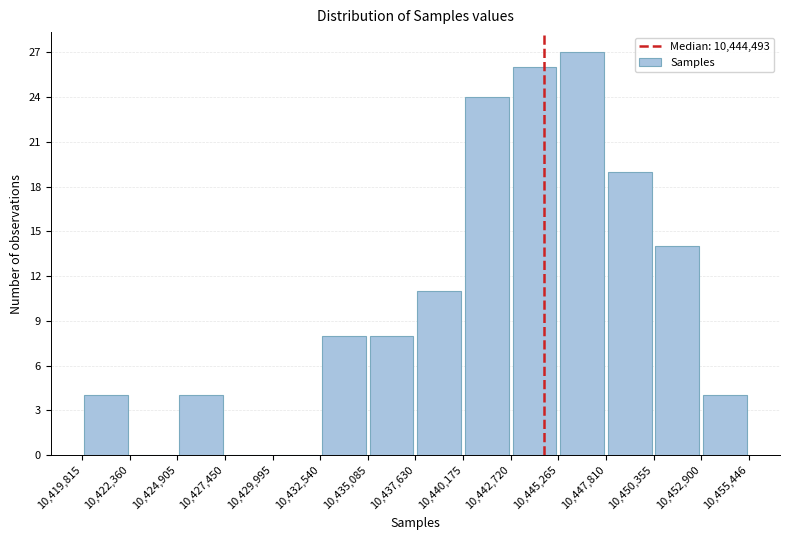

Which range on the x-axis has the tallest bar?

10,445,265 to 10,447,810